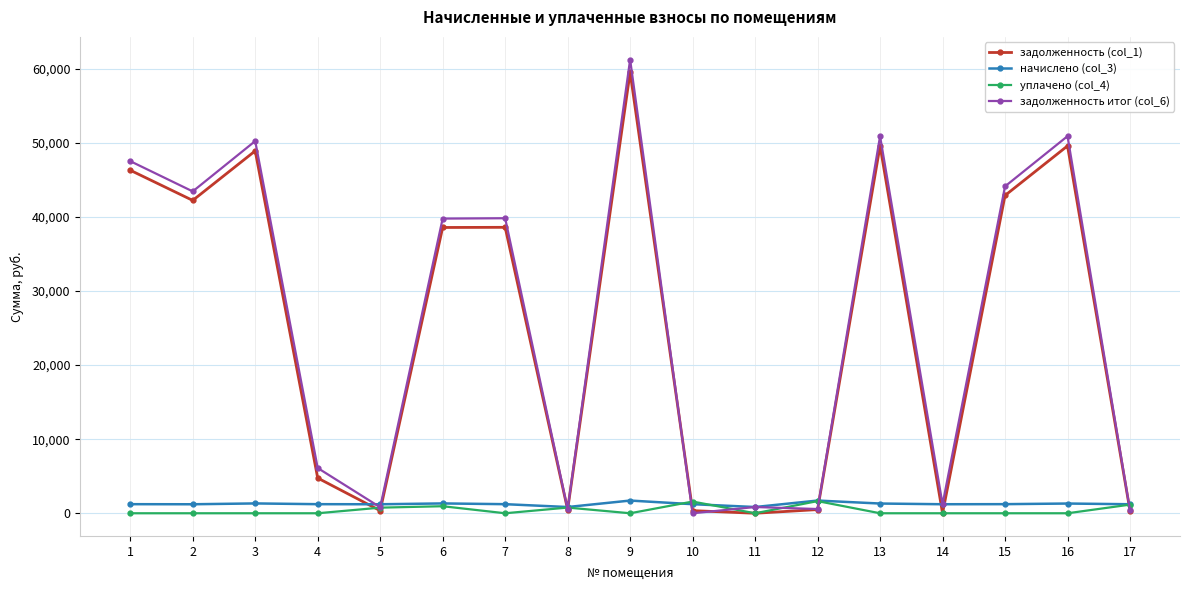

At which category is the sum across all series the highest?

9